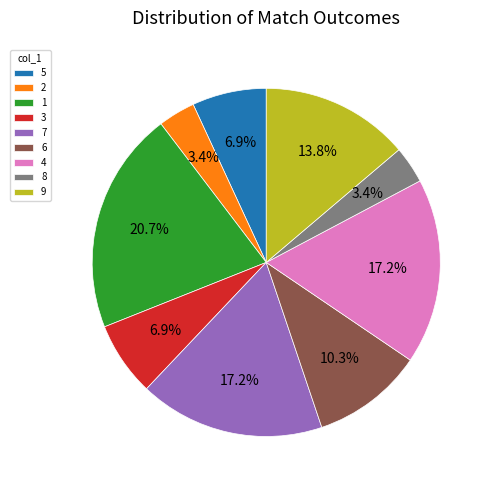

How many slices are in this pie chart?

9